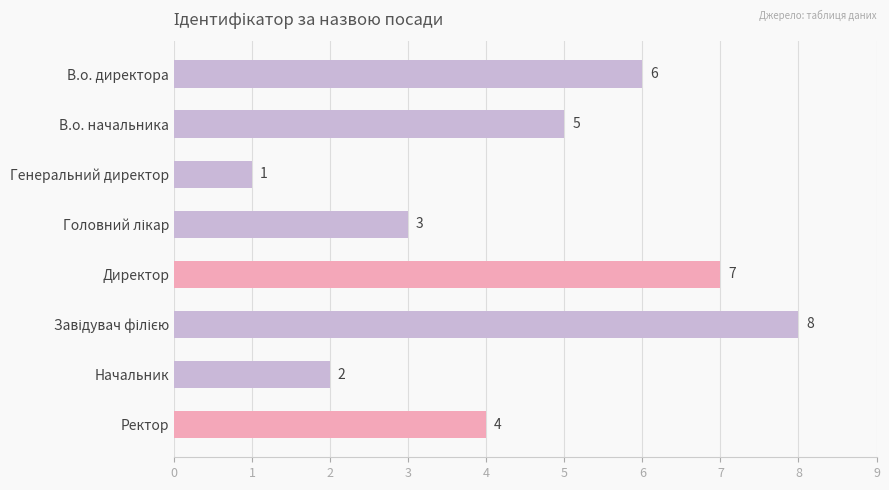

Reading bottom to top, what are all the values shown in this chart?

4	2	8	7	3	1	5	6